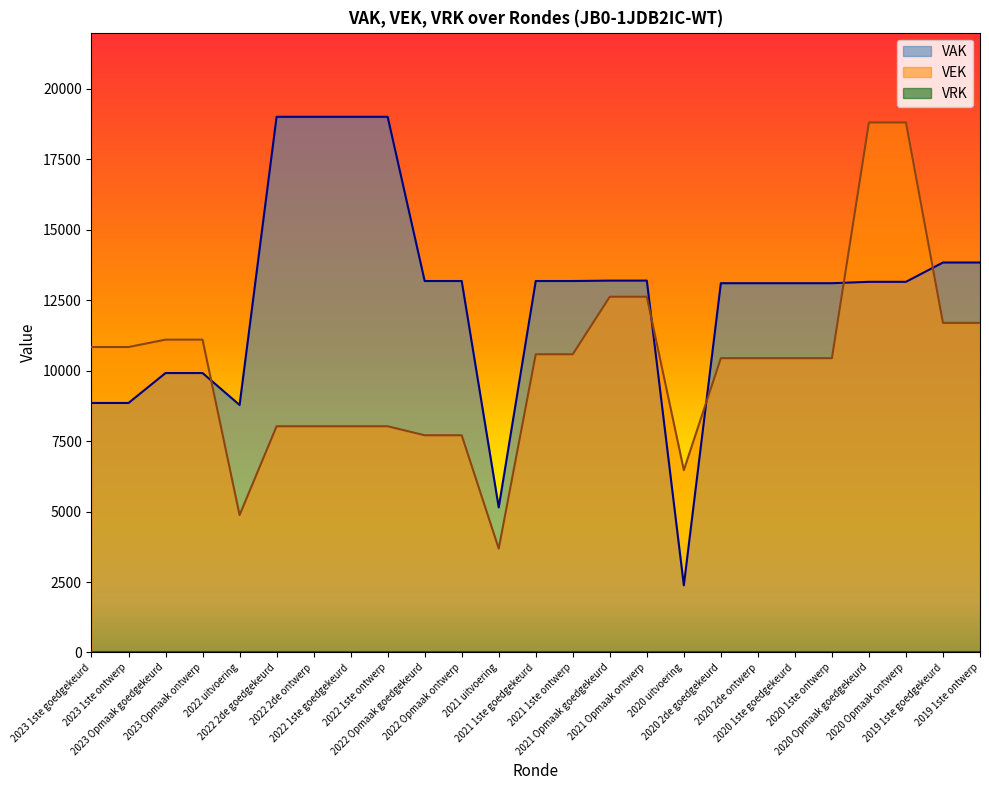

What is the label of the 15th point from the right?

2022 Opmaak ontwerp